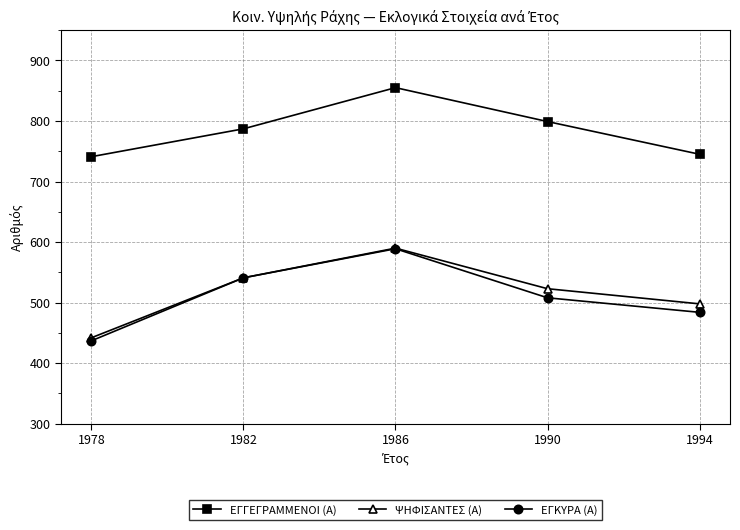

Count the number of data series in this chart.

3